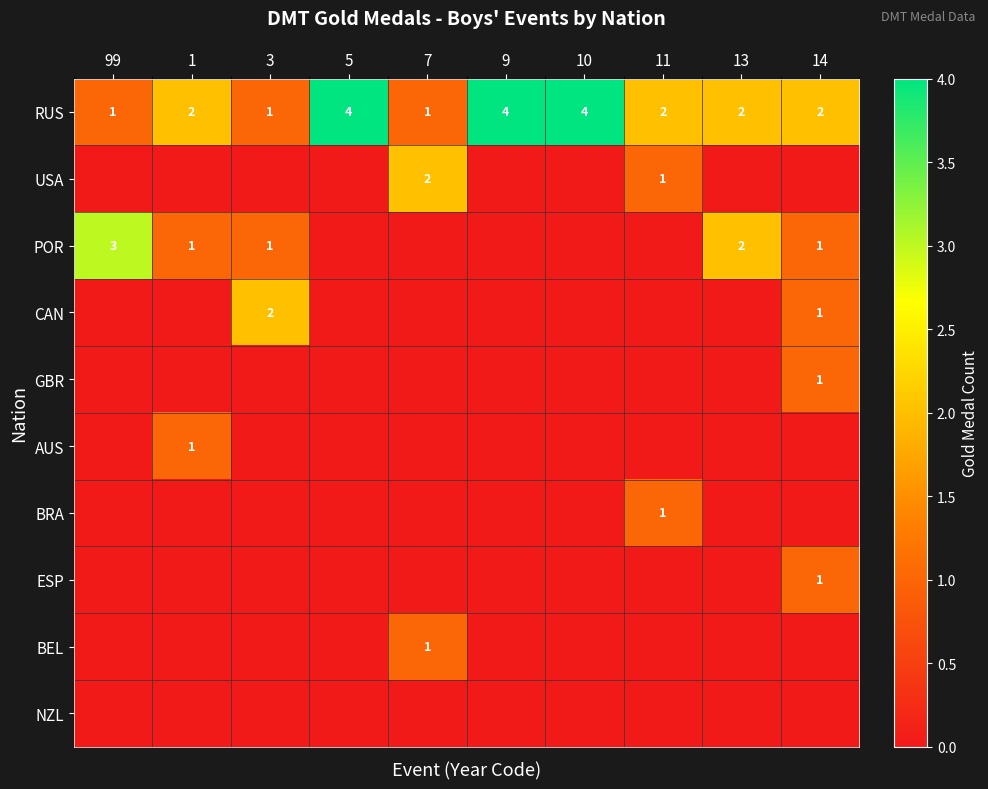

What is the highest value of the RUS series?

4